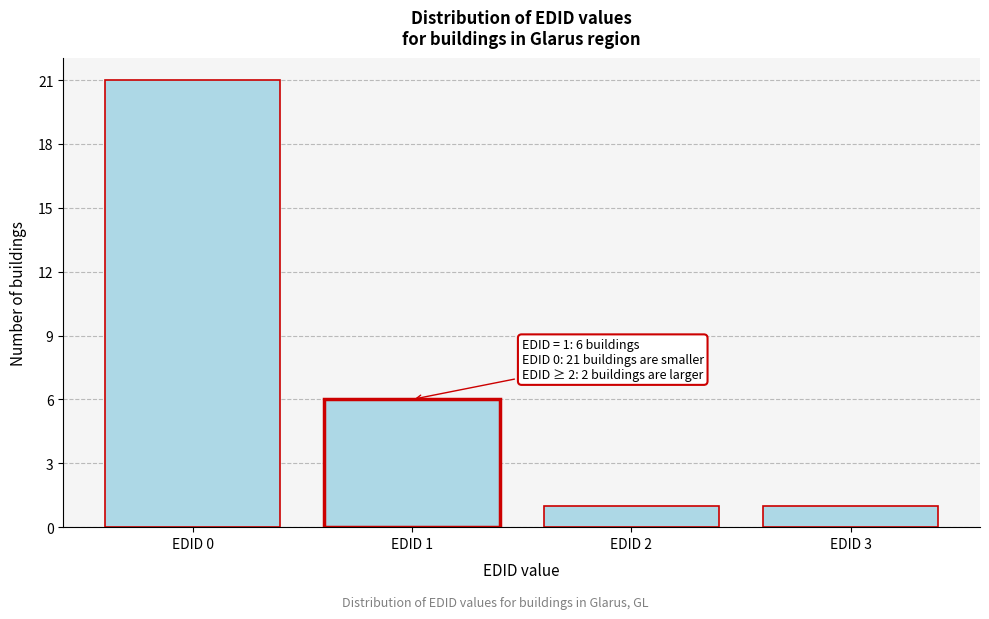

Over which range of the x-axis is the bar tallest?

-0.5 to 0.5